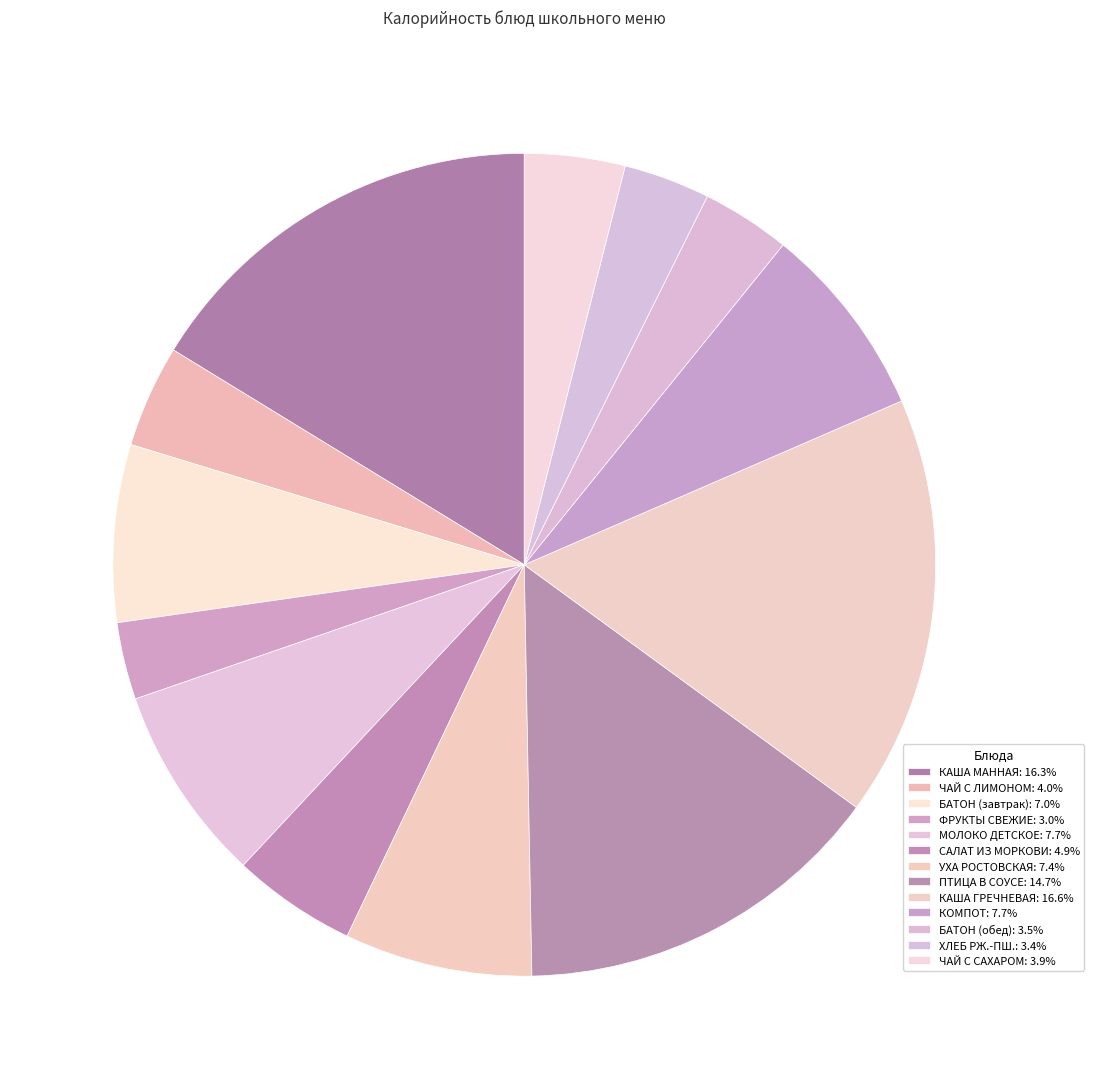

Which slice is the largest?

КАША ГРЕЧНЕВАЯ РАССЫПЧАТАЯ